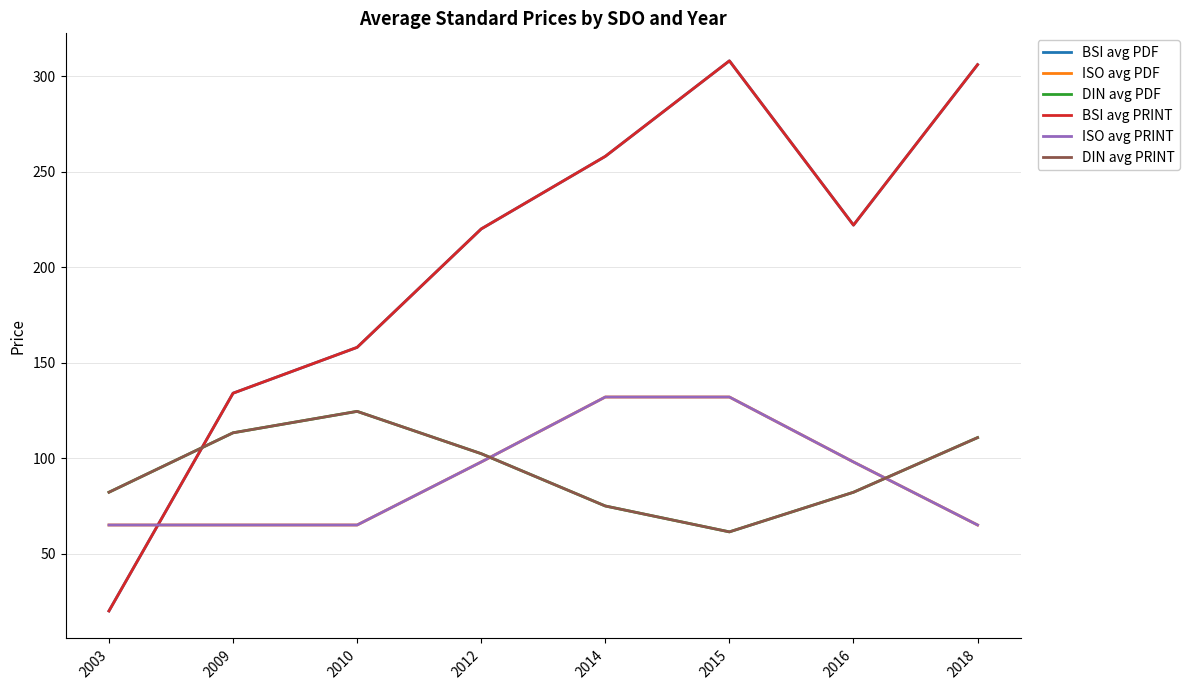

What is the value of the ISO avg PRINT point at the 8th from the left?

65.0